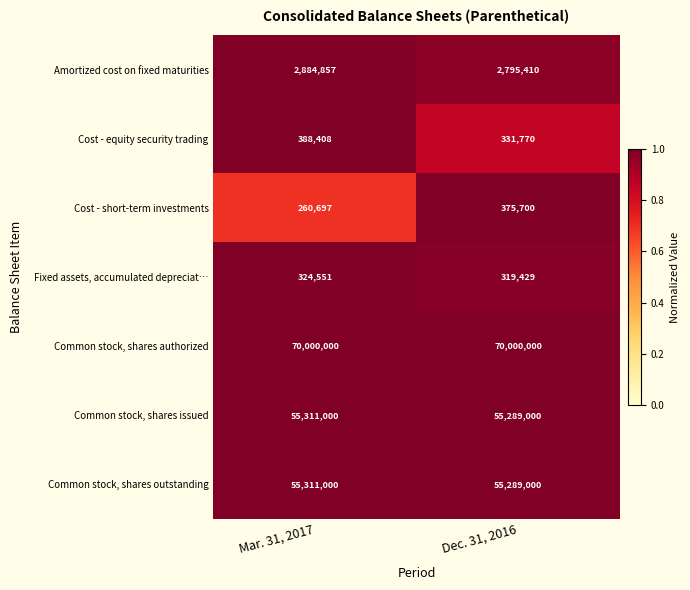

List the labels in order of Fixed assets, accumulated depreciat… value, largest first.

Mar. 31, 2017, Dec. 31, 2016